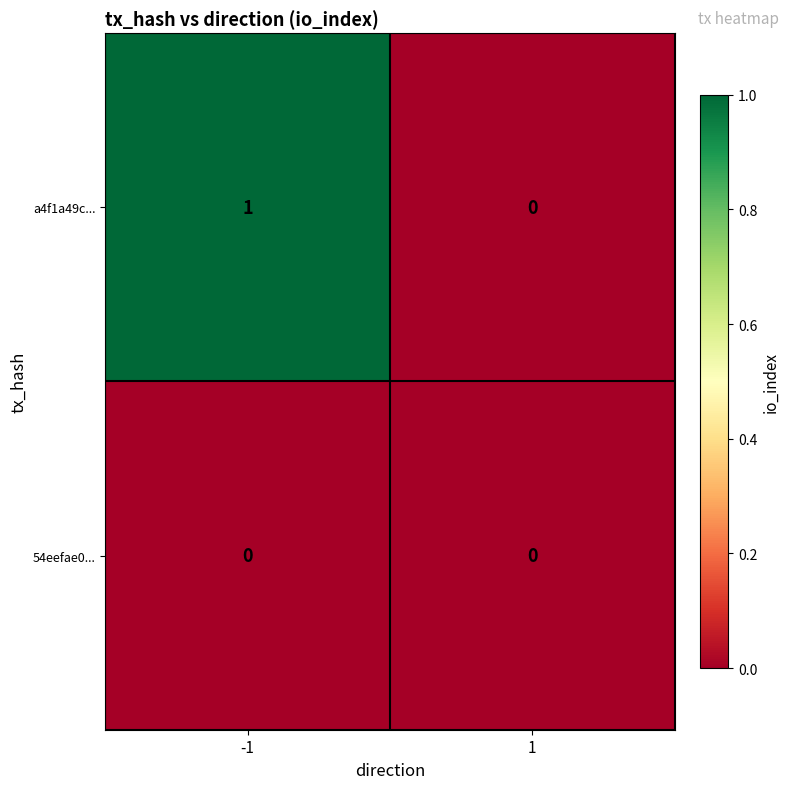

List the series in order of their overall mean, lowest first.

54eefae0..., a4f1a49c...